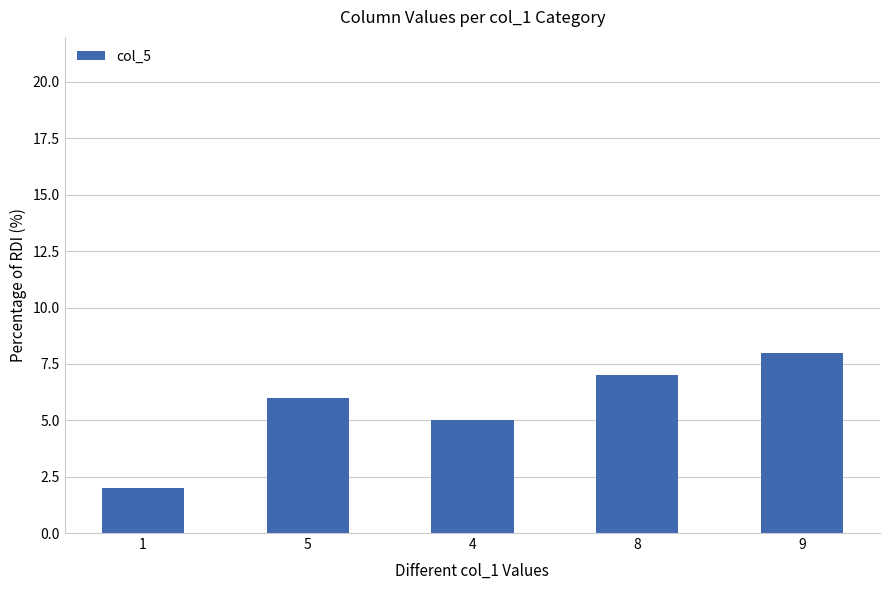

Reading right to left, what are all the values shown in this chart?

8	7	5	6	2